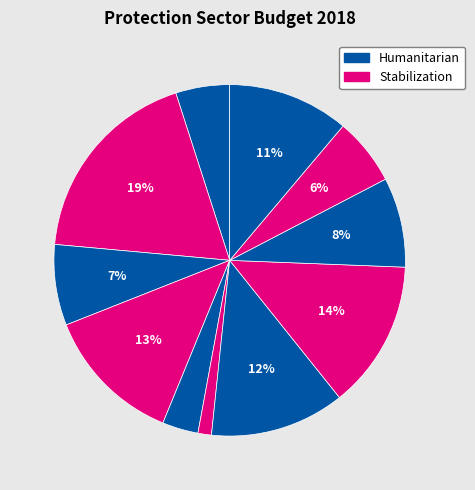

How many slices are in this pie chart?

11